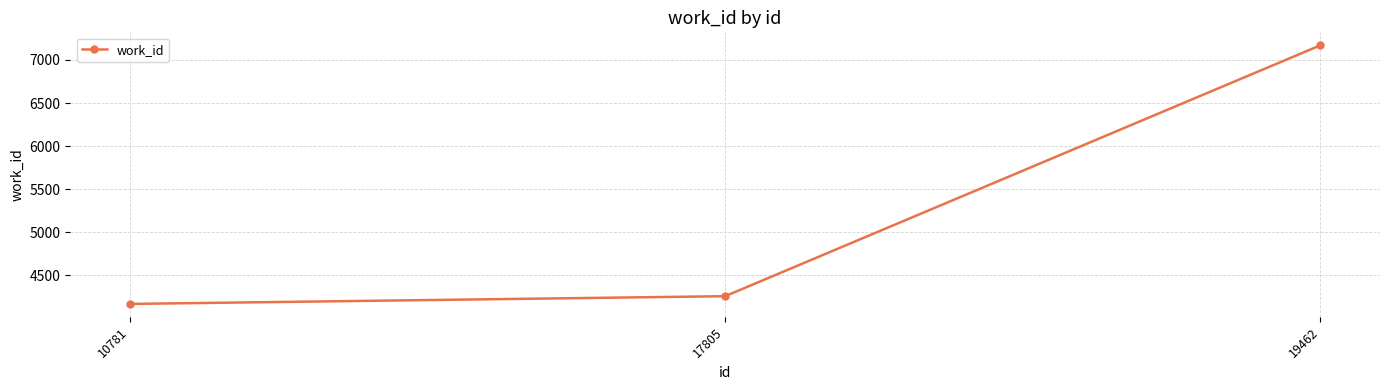

Which category has the lowest value across all series?

10781